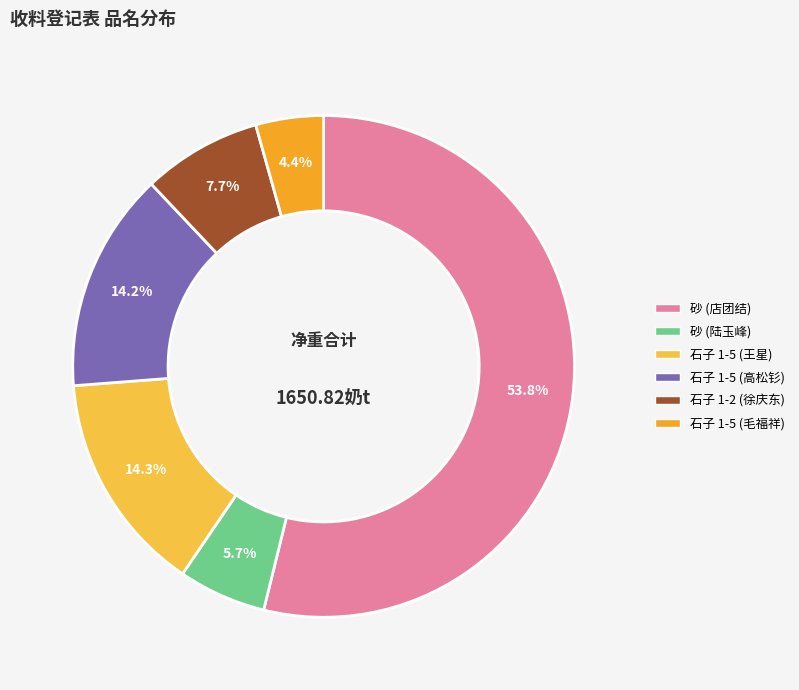

Does any single category account for the majority?

Yes